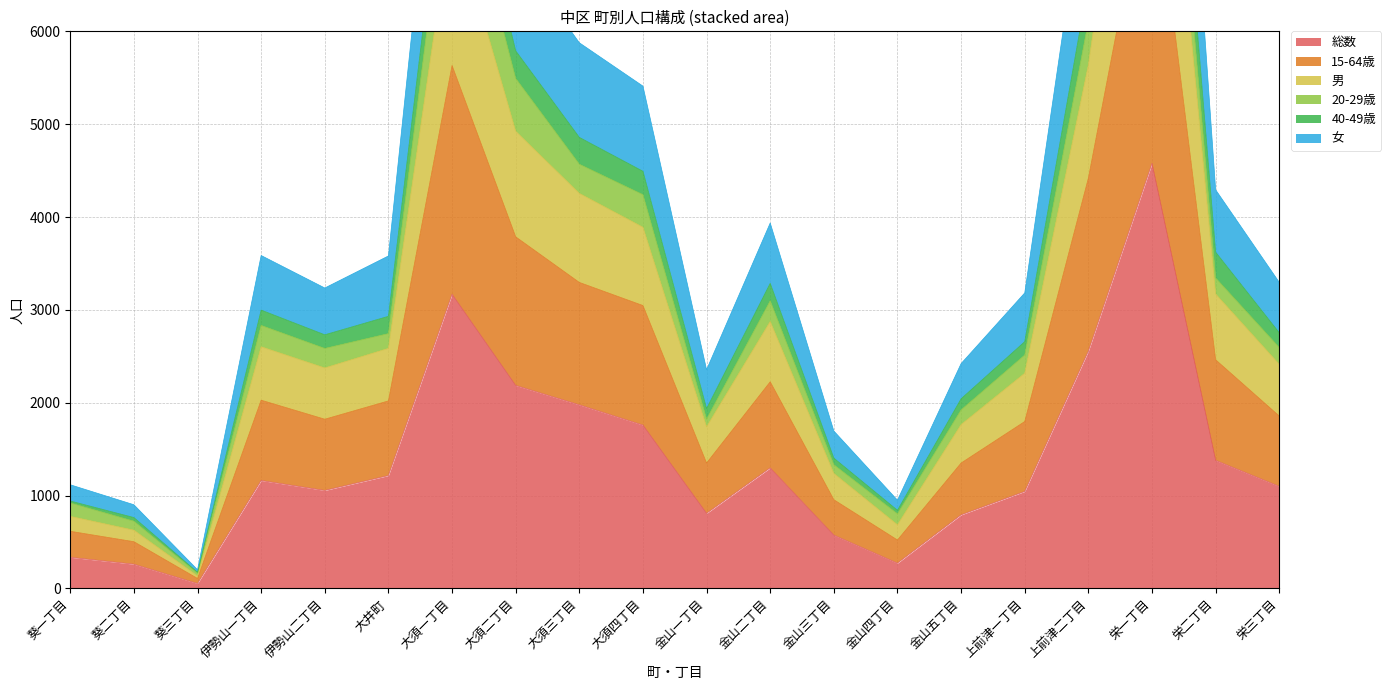

How many interior local valleys does the 総数 series have?

4